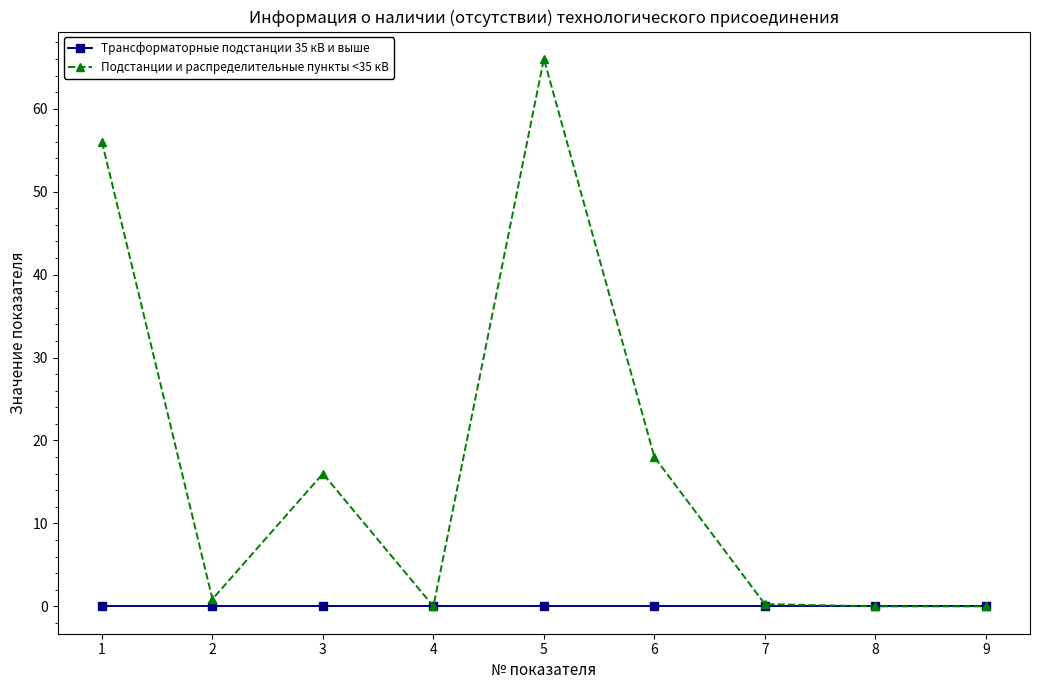

At which category does the chart reach its peak across all series?

5